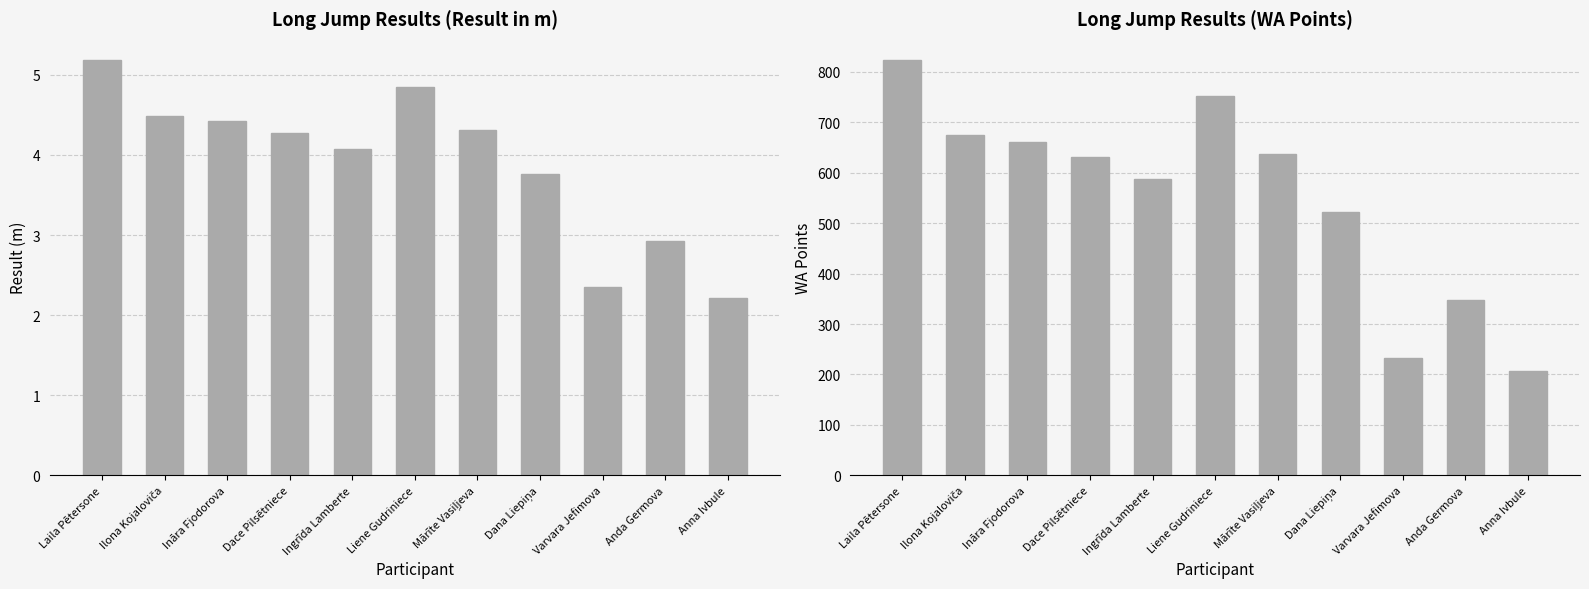

At which category is the sum across all series the highest?

Laila Pētersone